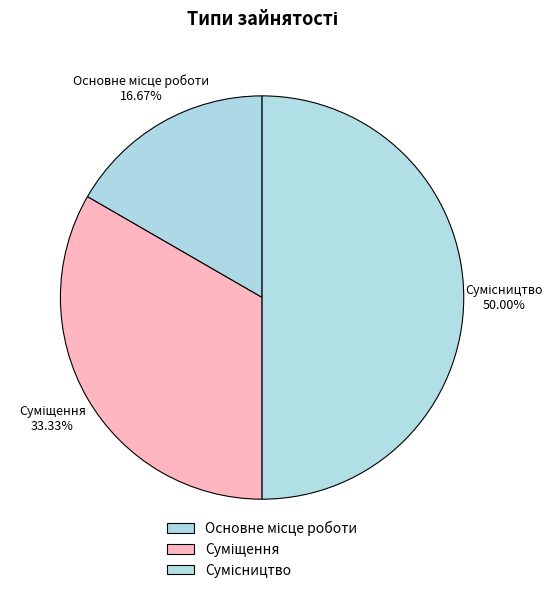

How many slices are in this pie chart?

3